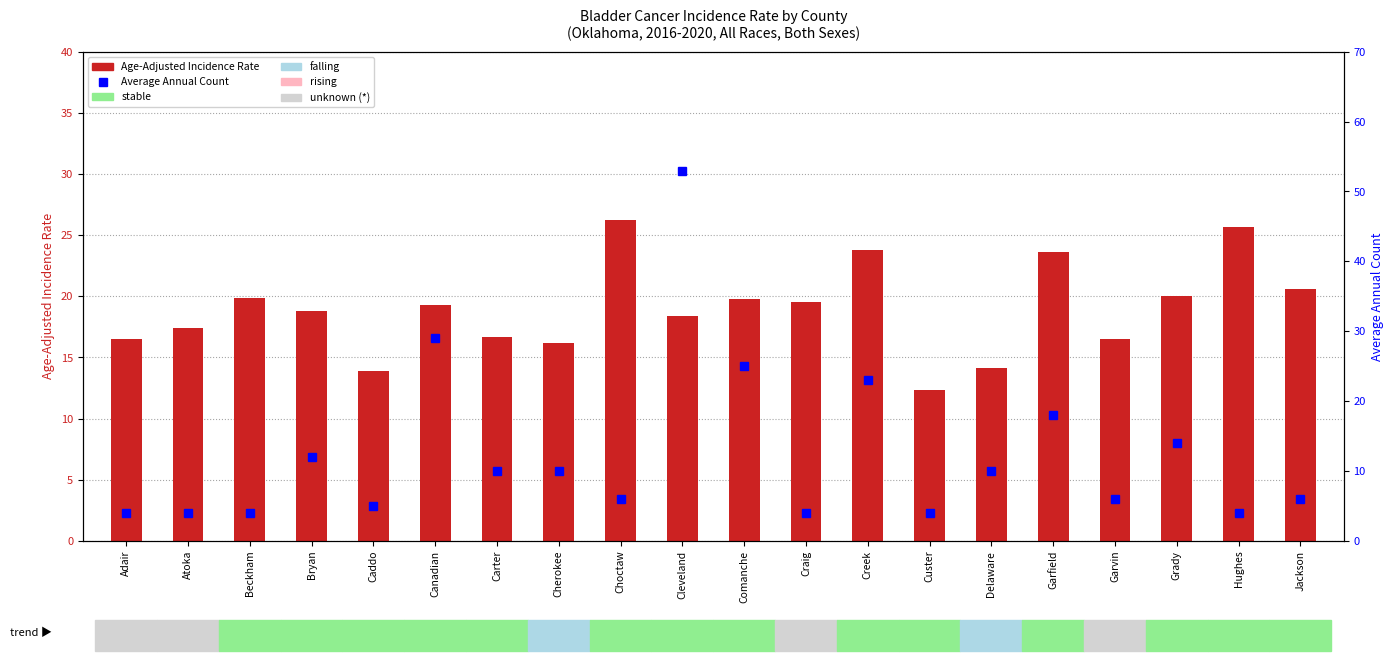

Rank the series by their average value, from lowest to highest.

Average Annual Count, Age-Adjusted Incidence Rate